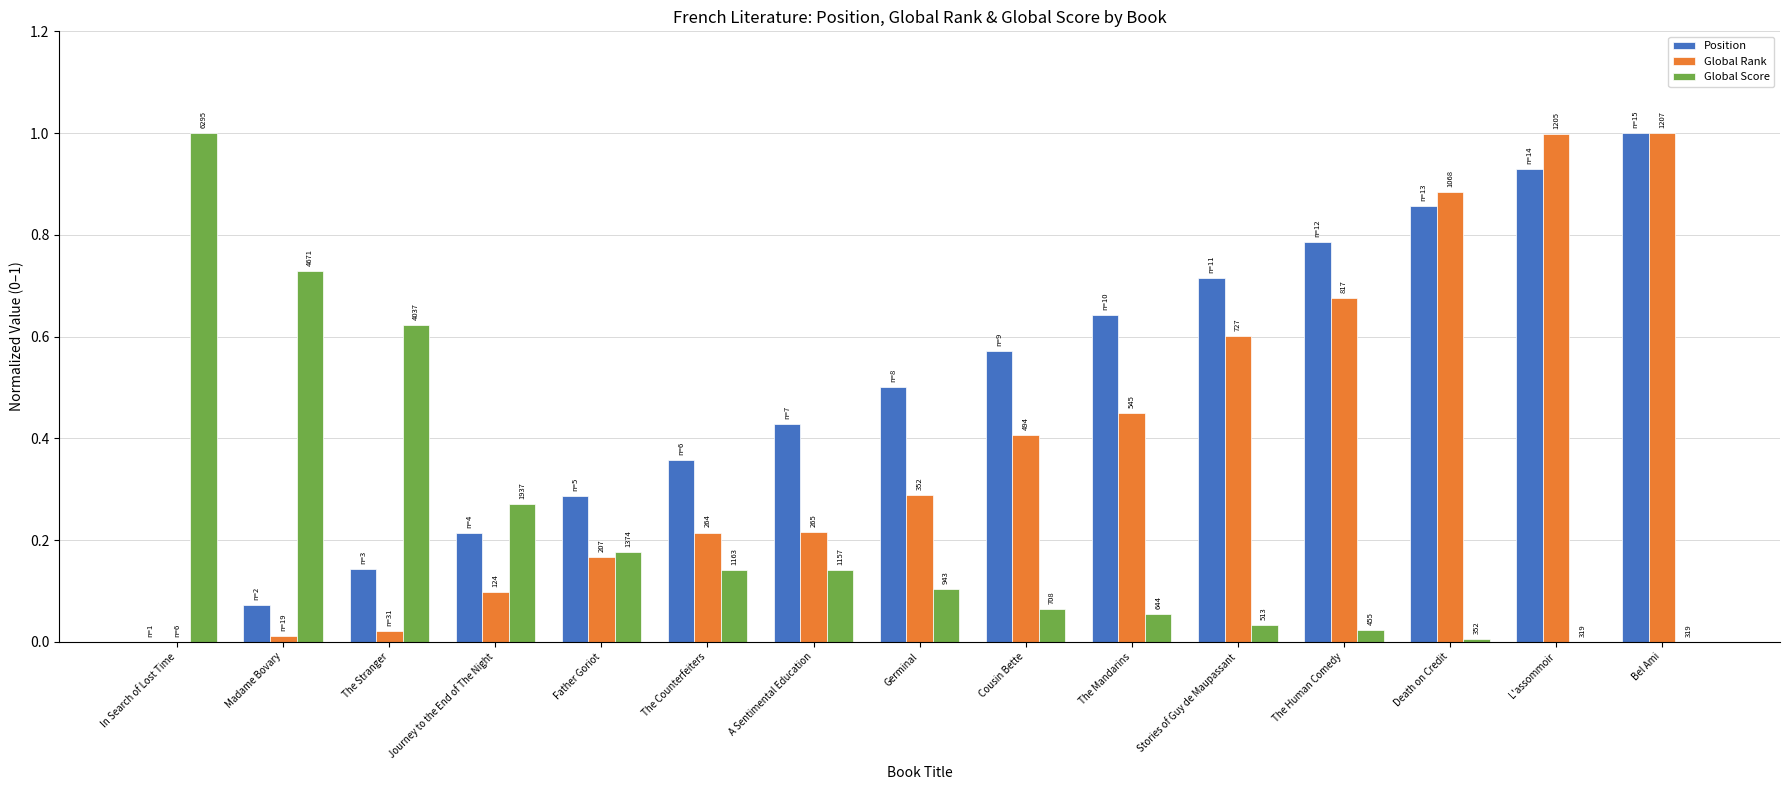

What are all the series names shown in the legend?

Position, Global Rank, Global Score